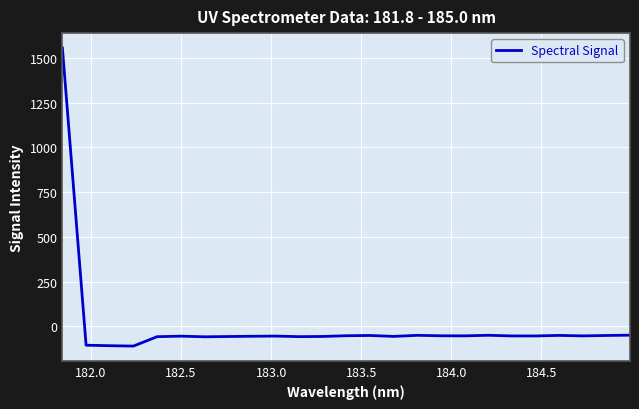

What is the greatest value displayed?

1555.0